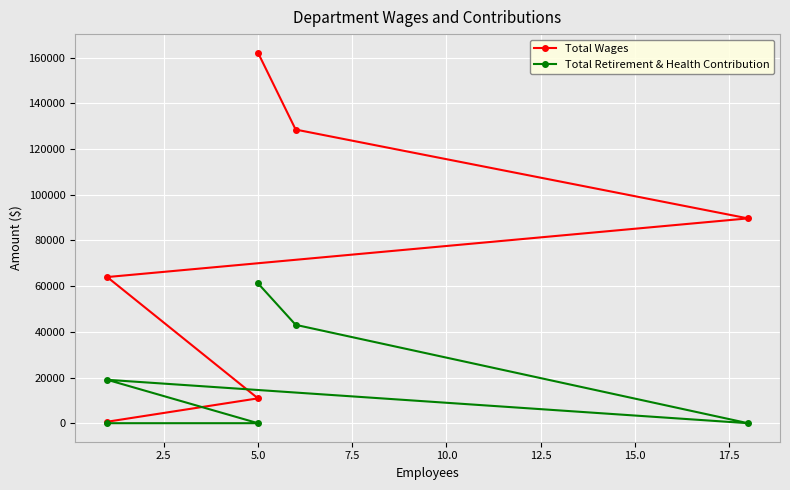

Which series has the largest total across all categories?

Total Wages